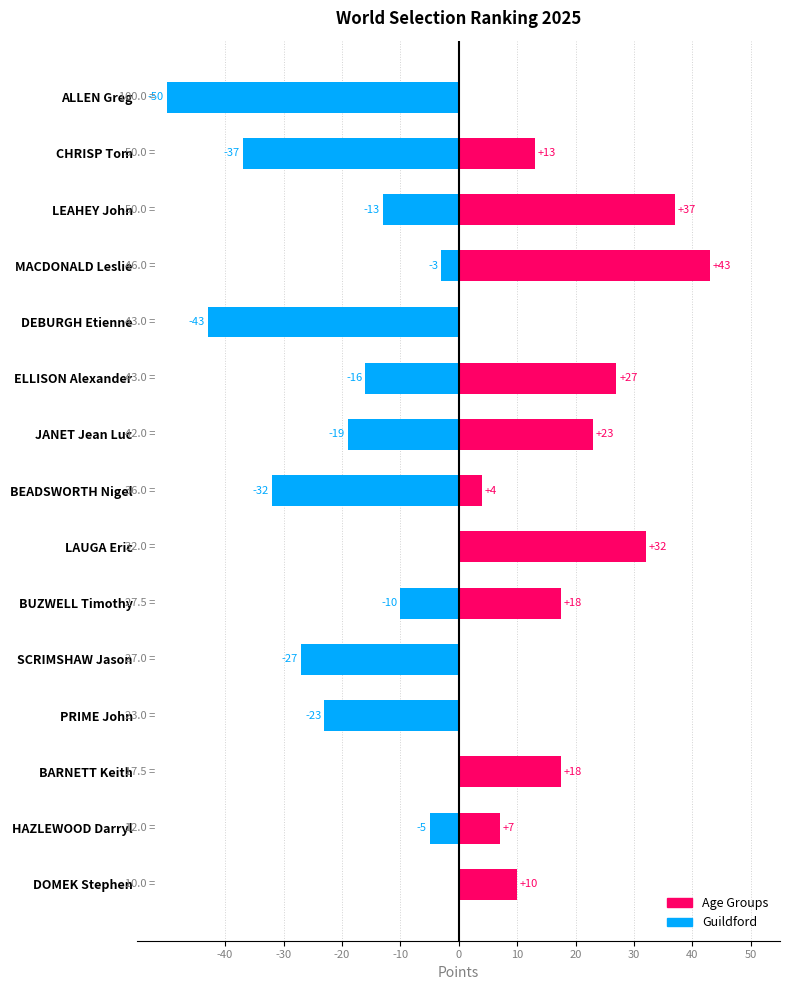

Rank the series by their average value, from lowest to highest.

Guildford, Age Groups